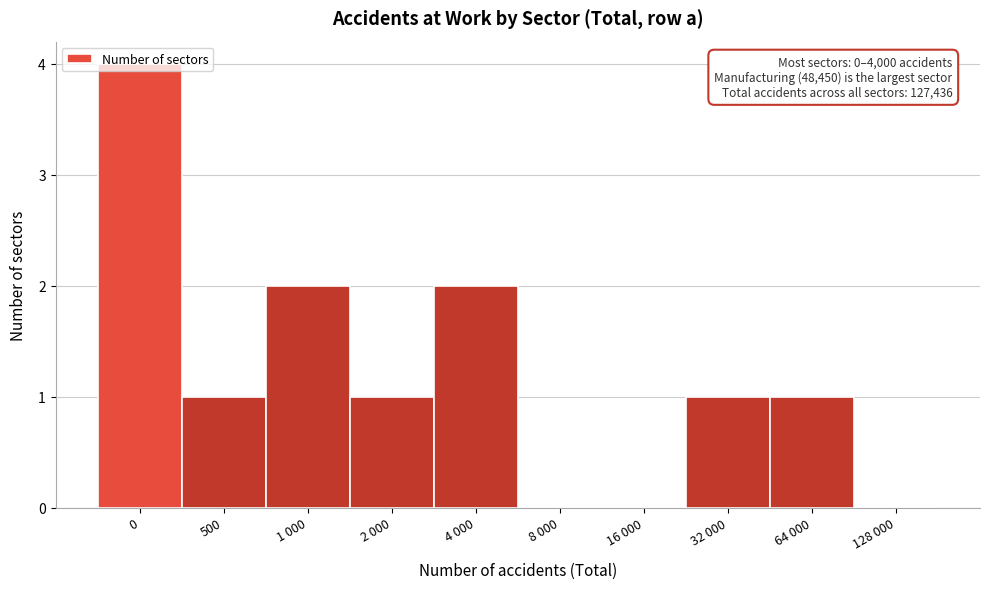

Which has a higher value, 16 000 or 64 000?

64 000